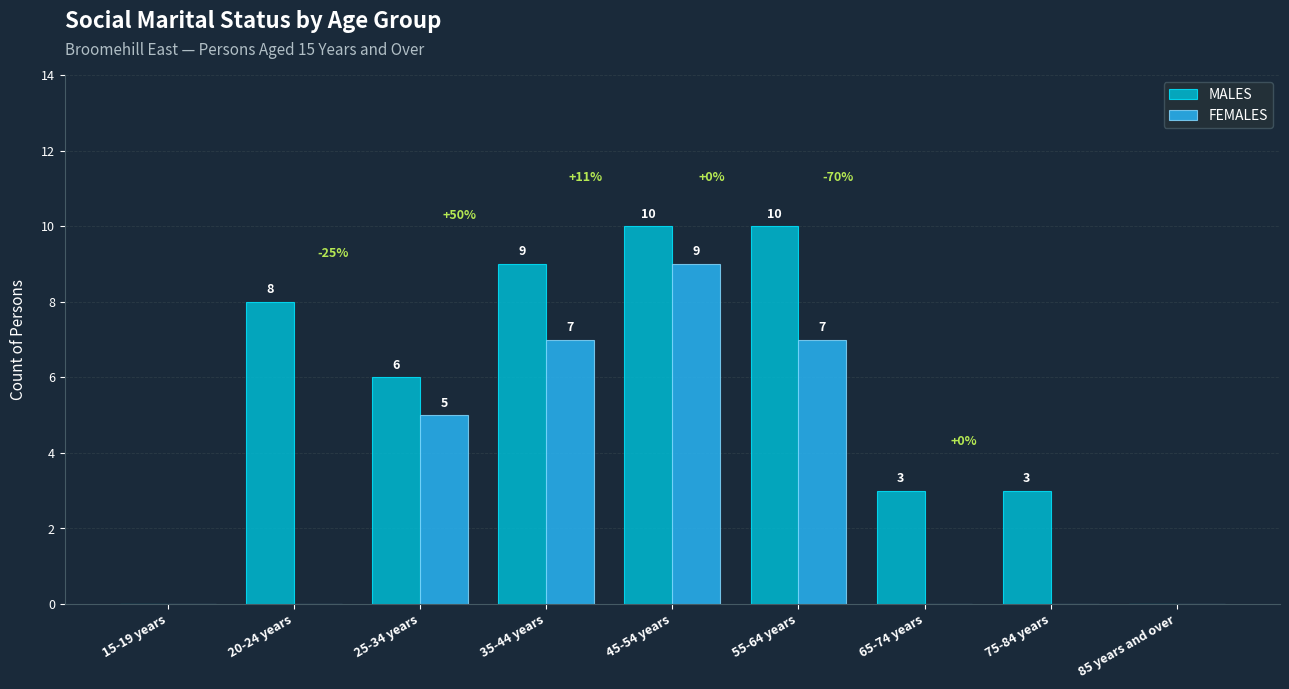

How many data points does each series have?

9